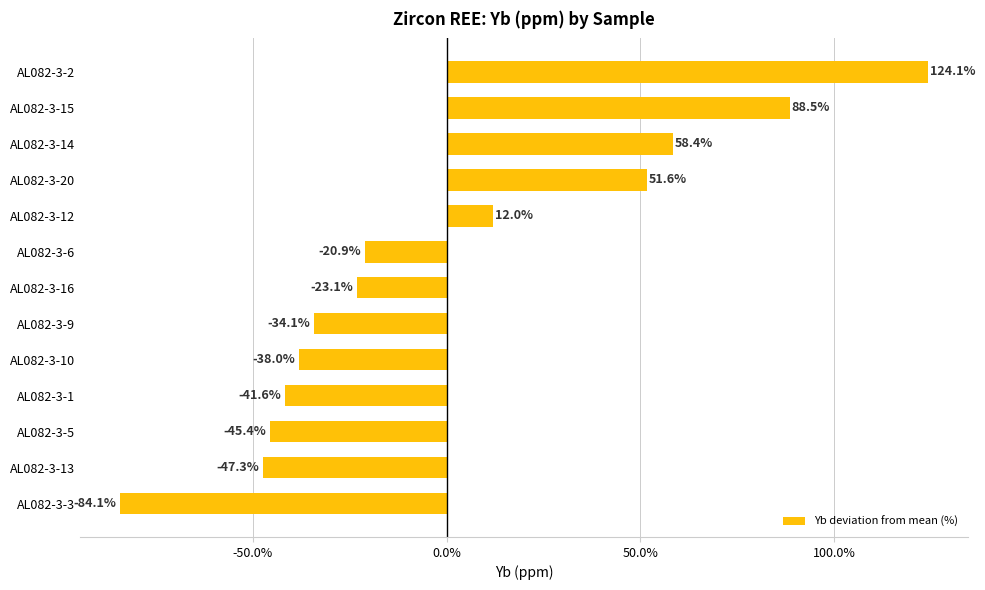

Reading bottom to top, transcribe all the data shown in this chart.

AL082-3-3=-84.1	AL082-3-13=-47.3	AL082-3-5=-45.4	AL082-3-1=-41.6	AL082-3-10=-38.0	AL082-3-9=-34.1	AL082-3-16=-23.1	AL082-3-6=-20.9	AL082-3-12=12.0	AL082-3-20=51.6	AL082-3-14=58.4	AL082-3-15=88.5	AL082-3-2=124.1